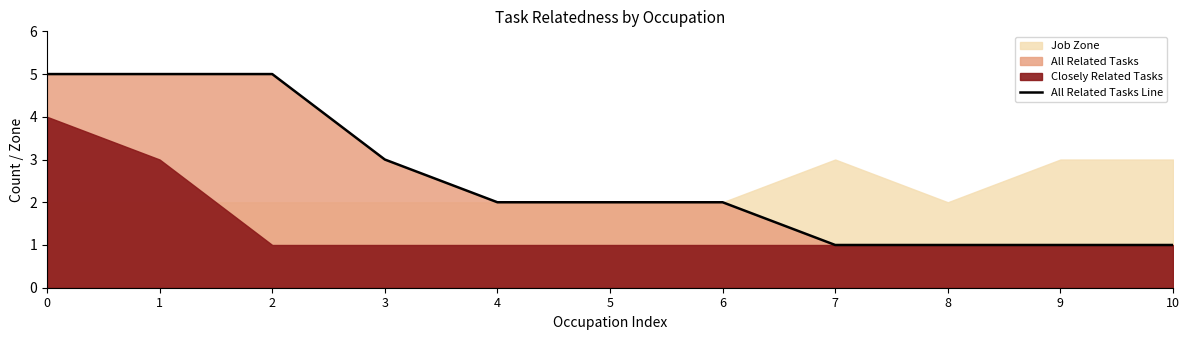

Which category has the lowest value across all series?

7